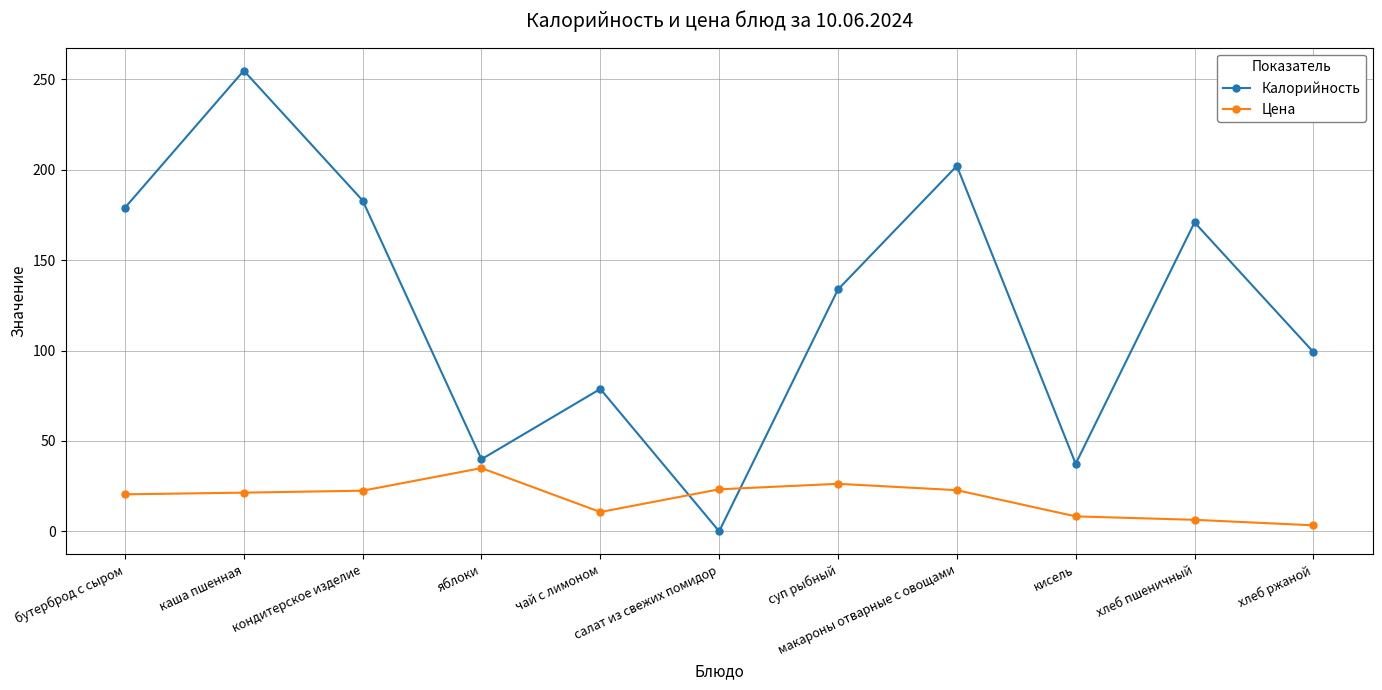

Rank the series at макароны отварные с овощами from highest to lowest value.

Калорийность, Цена